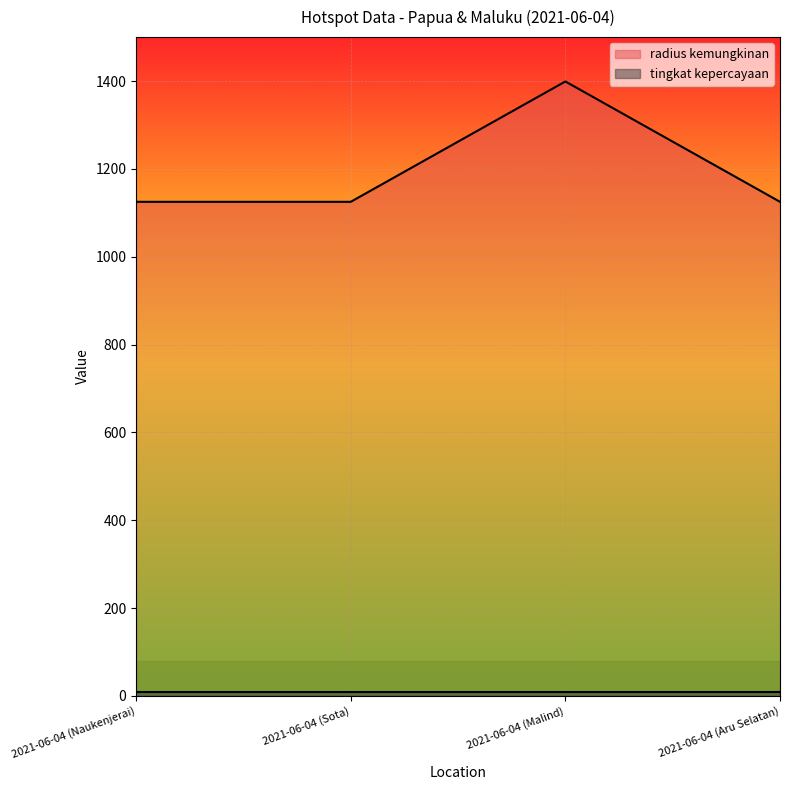

Does the chart display data point markers on the line(s)?

No